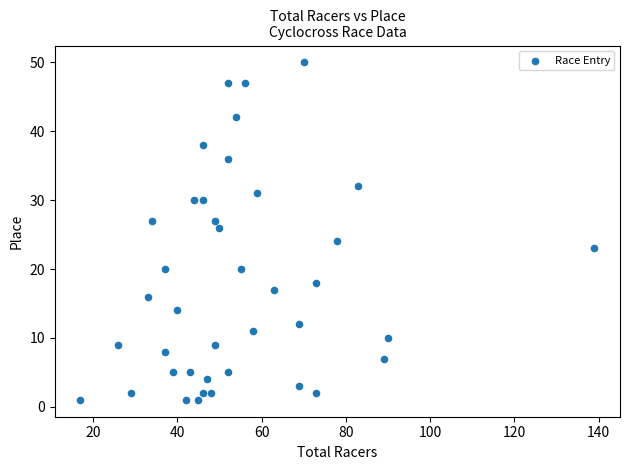

What is the range of X values (max minus min)?

122